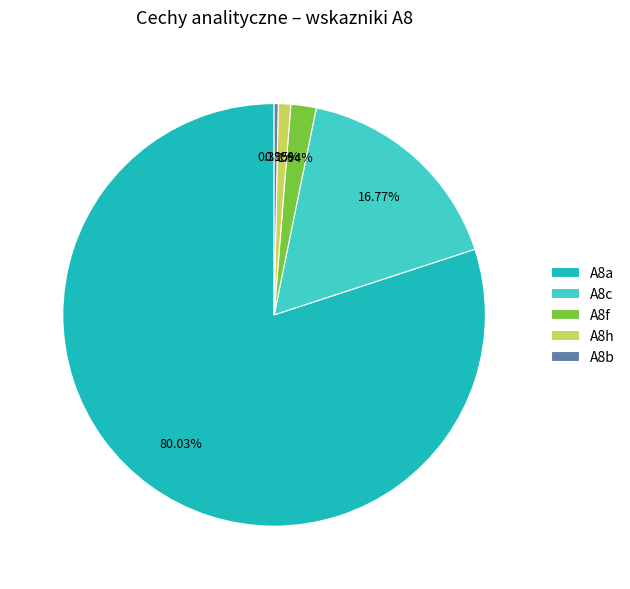

Is A8f the majority of the pie?

No